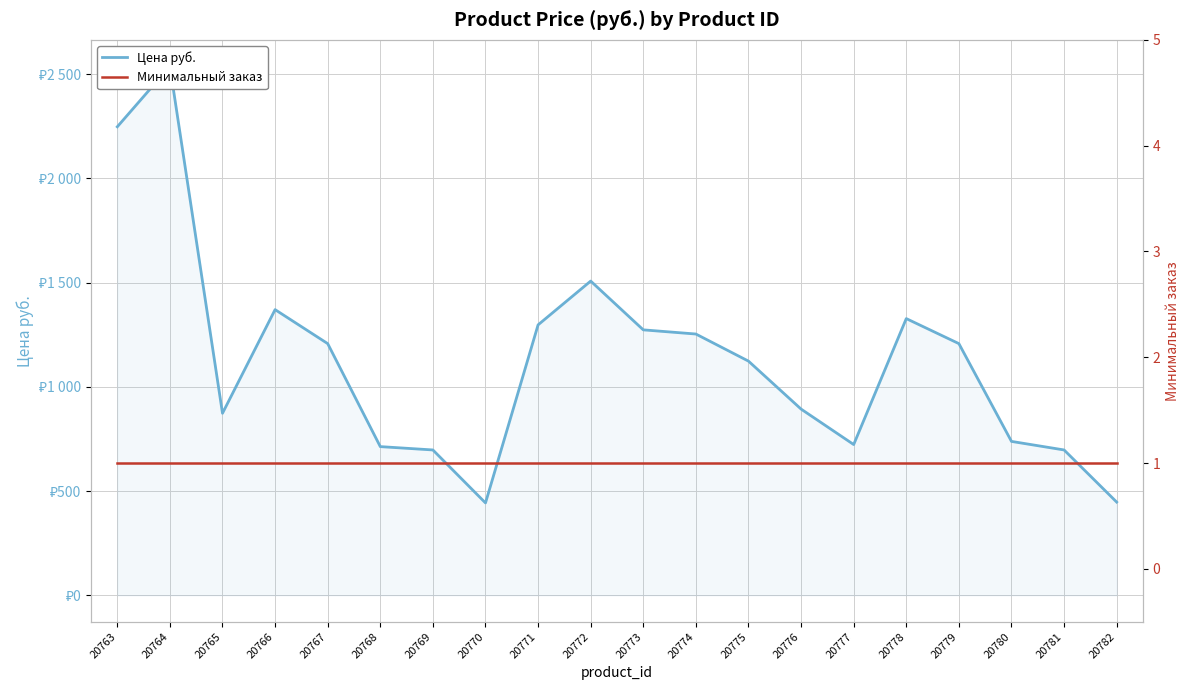

Which series reaches the maximum Y coordinate?

Цена руб.